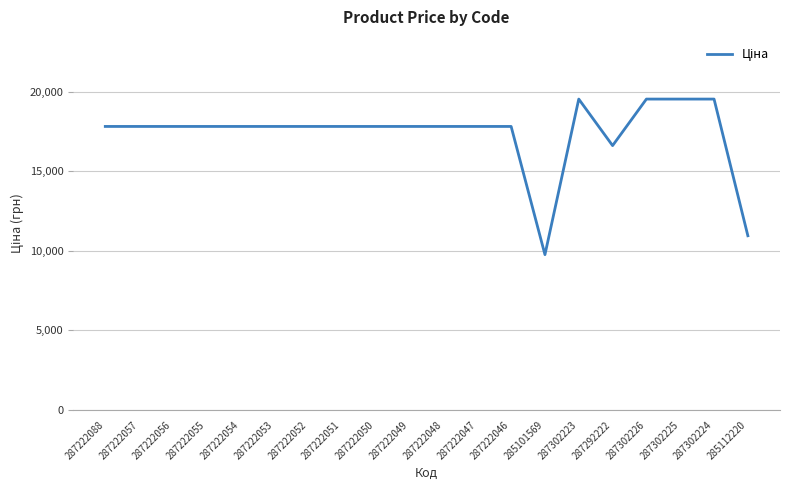

Between 287222054 and 287302225, which is larger?

287302225